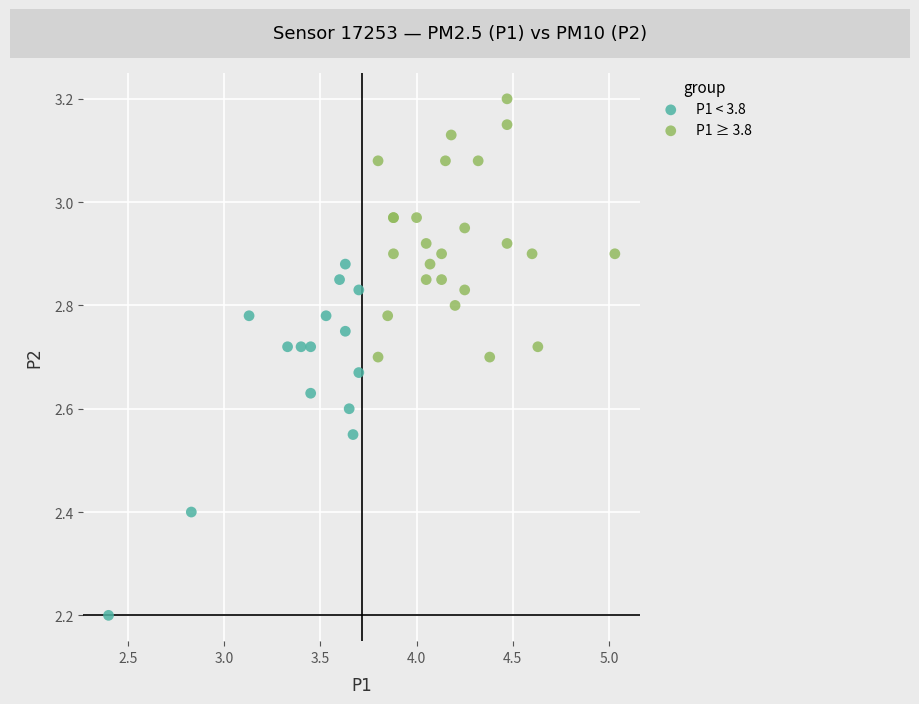

Which series has the largest Y range (max minus min)?

P1 < 3.8